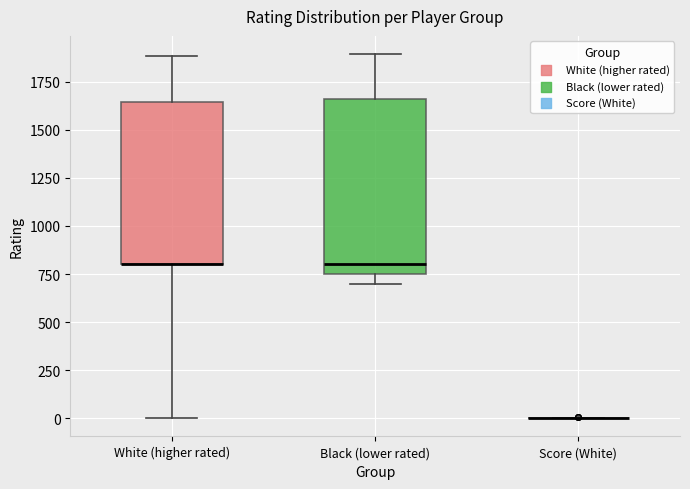

Where does the median line of the box for Black (lower rated) sit on the y-axis? The values are not printed on the chart, so give them approximately, as read against the axis.

800